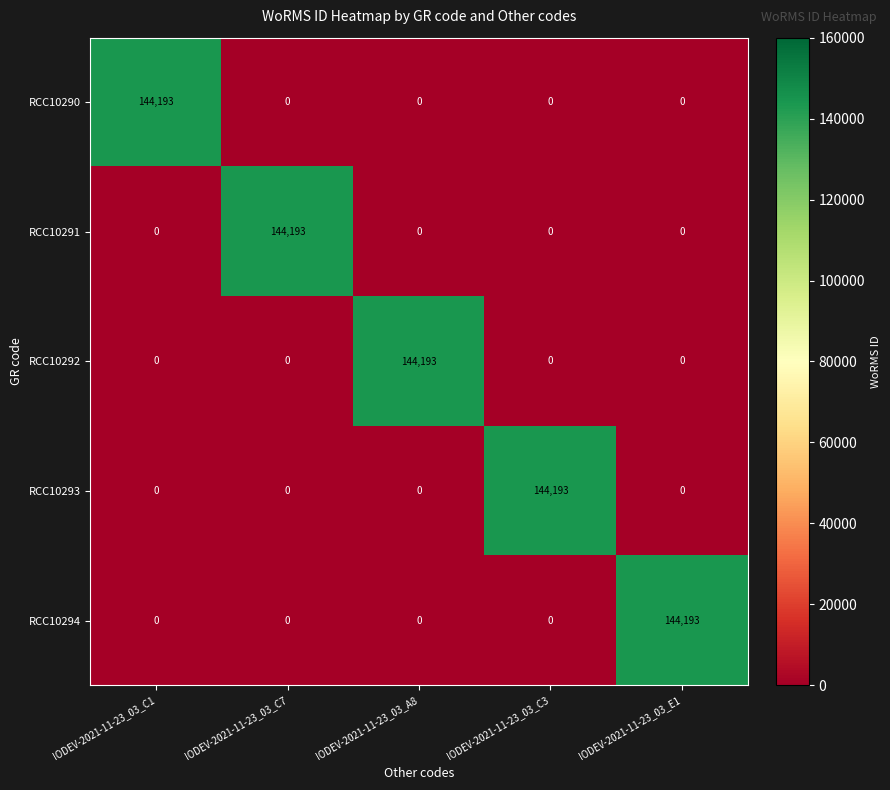

What is the maximum value shown in the chart?

144193